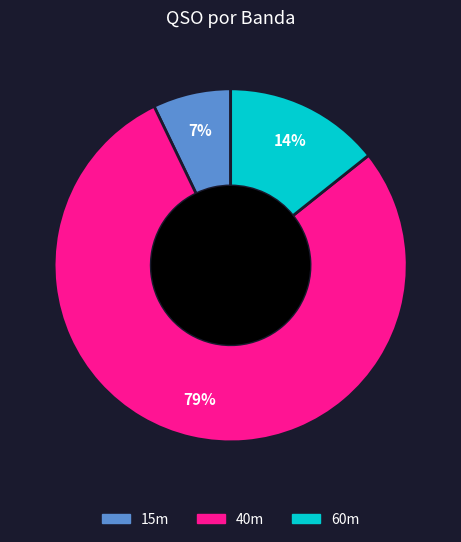

Which has a higher value, 60m or 15m?

60m